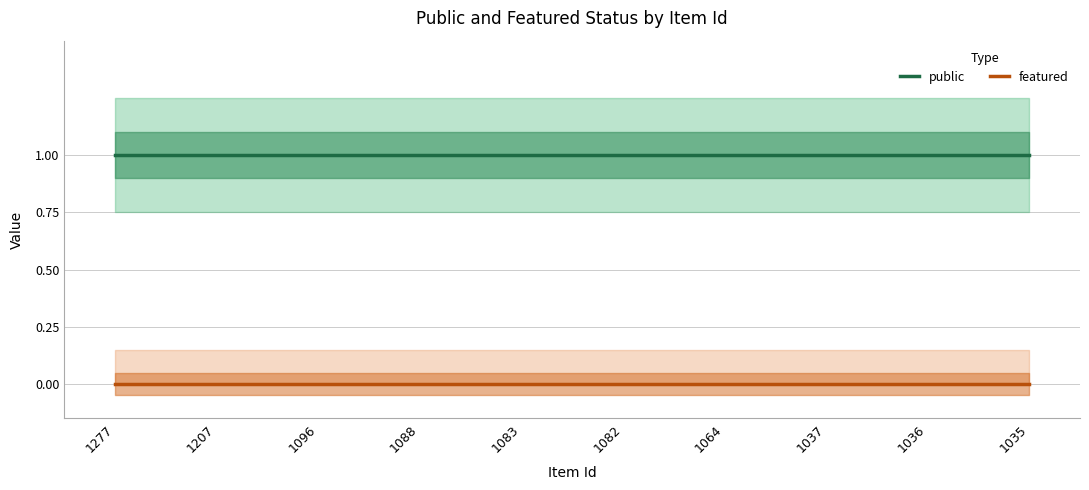

True or false: public has more than 2 interior local peaks.

False